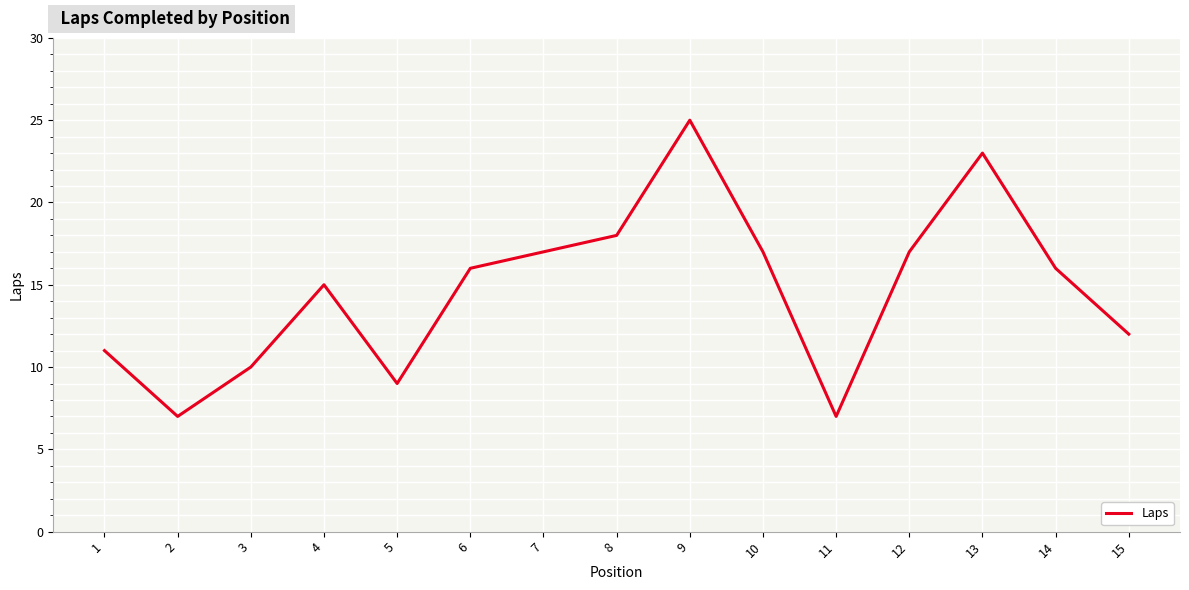

Between 3 and 6, which is larger?

6